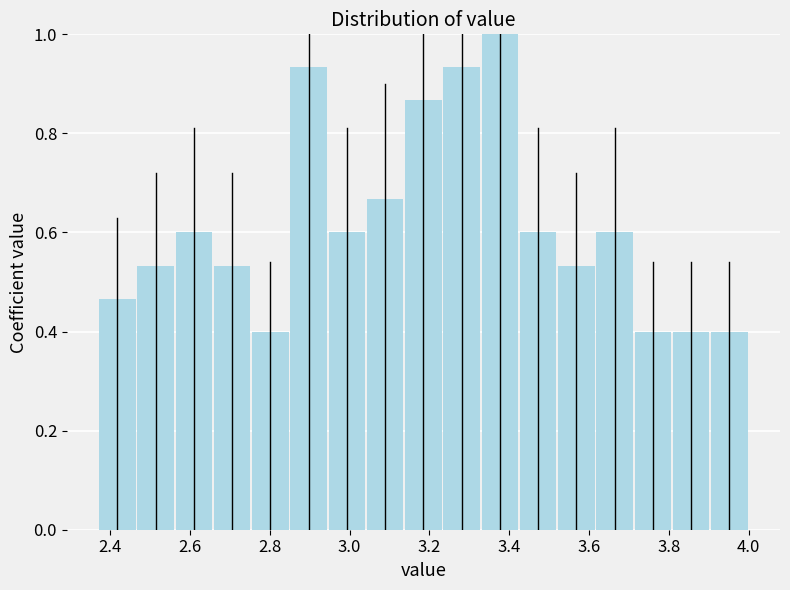

Reading left to right, transcribe this chart: for each bar, give the range it covers on the x-axis and its height. Neither the bar edges nor the heights are printed on the chart, so give them approximately, as read against the axes.

2.38 to 2.46: 0.46
2.46 to 2.56: 0.54
2.56 to 2.66: 0.60
2.66 to 2.76: 0.54
2.76 to 2.84: 0.40
2.84 to 2.94: 0.94
2.94 to 3.04: 0.60
3.04 to 3.14: 0.66
3.14 to 3.24: 0.86
3.24 to 3.32: 0.94
3.32 to 3.42: 1.00
3.42 to 3.52: 0.60
3.52 to 3.62: 0.54
3.62 to 3.72: 0.60
3.72 to 3.80: 0.40
3.80 to 3.90: 0.40
3.90 to 4.00: 0.40